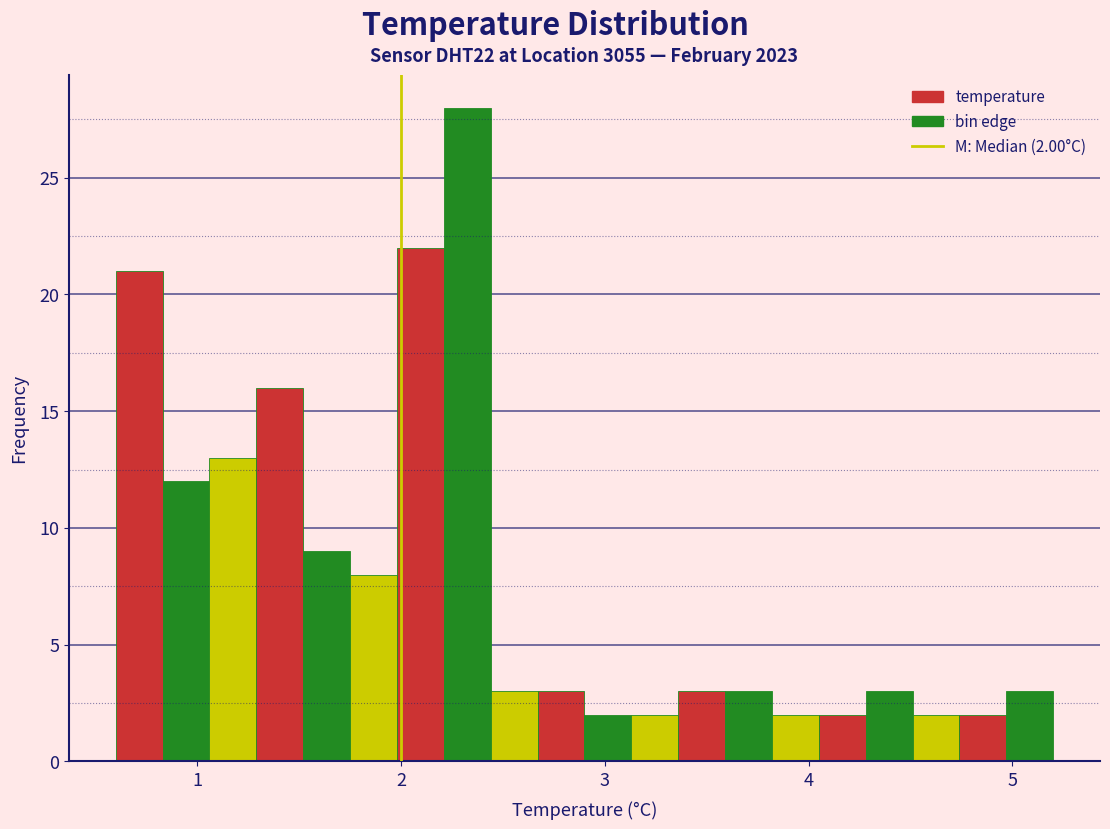

Read against the x-axis, roughly where is the centre of the tallest bar?

2.3